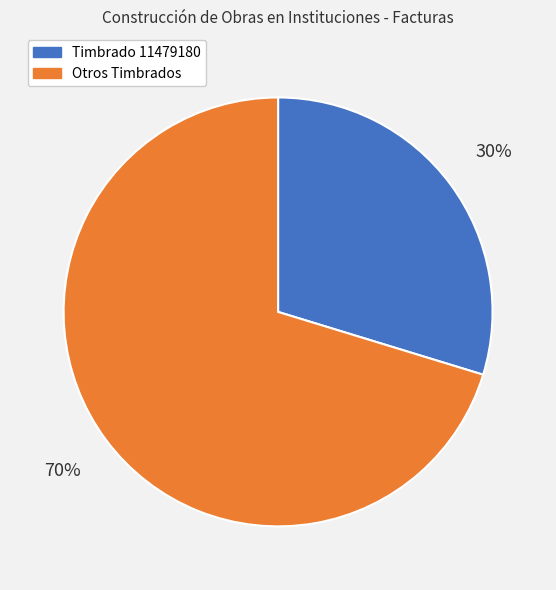

How many segments does this pie chart have?

2